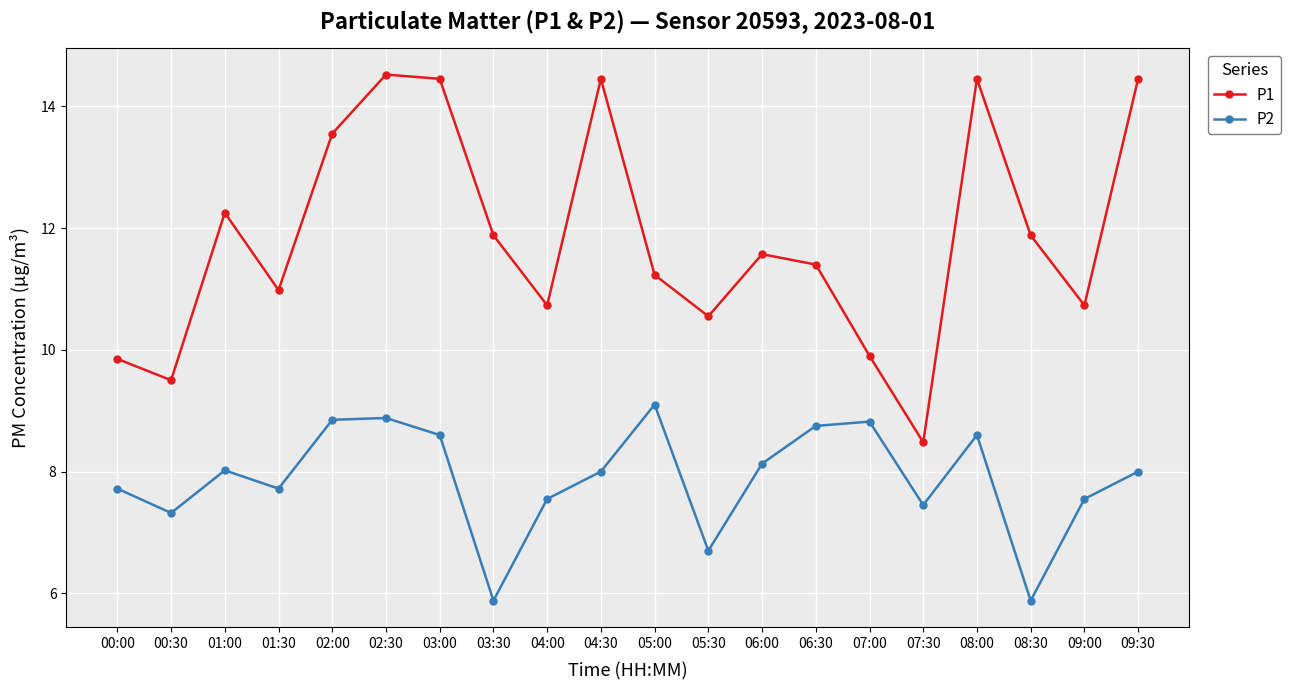

What is the greatest value displayed?

14.5